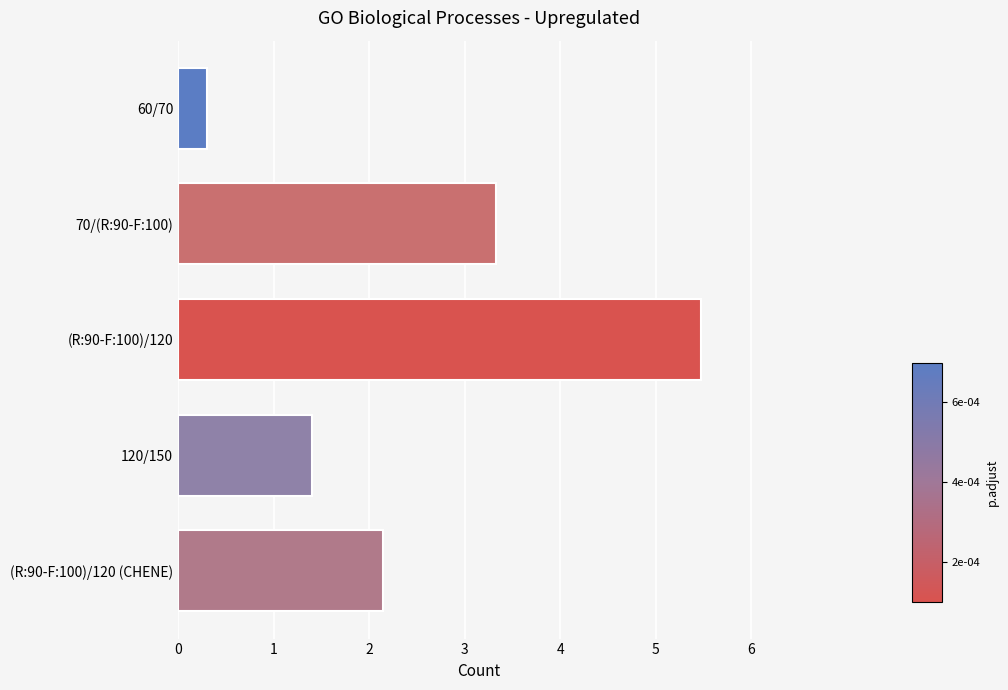

Rank the categories by value from highest to lowest.

(R:90-F:100)/120, 70/(R:90-F:100), (R:90-F:100)/120 (CHENE), 120/150, 60/70